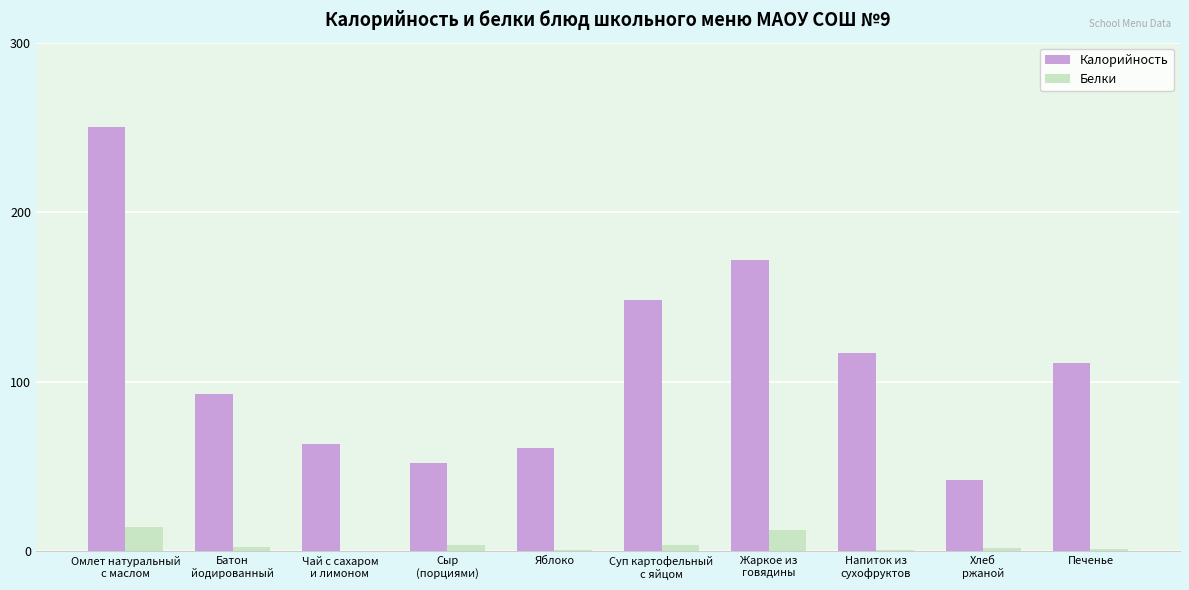

What is the average value of the Белки series?

4.2